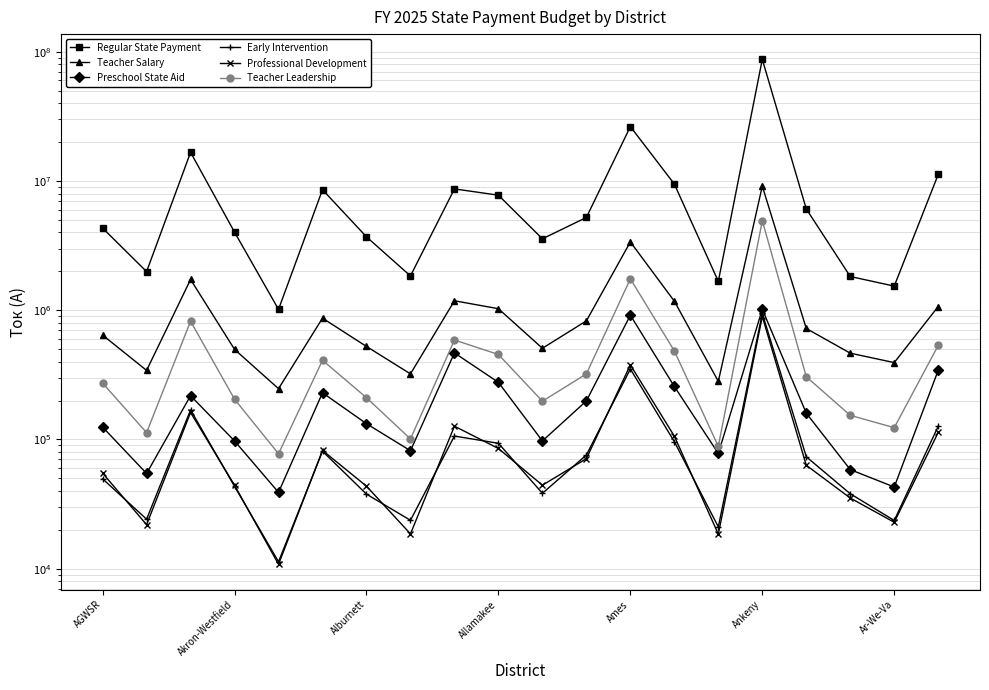

Which series has the widest spread of values?

Regular State Payment